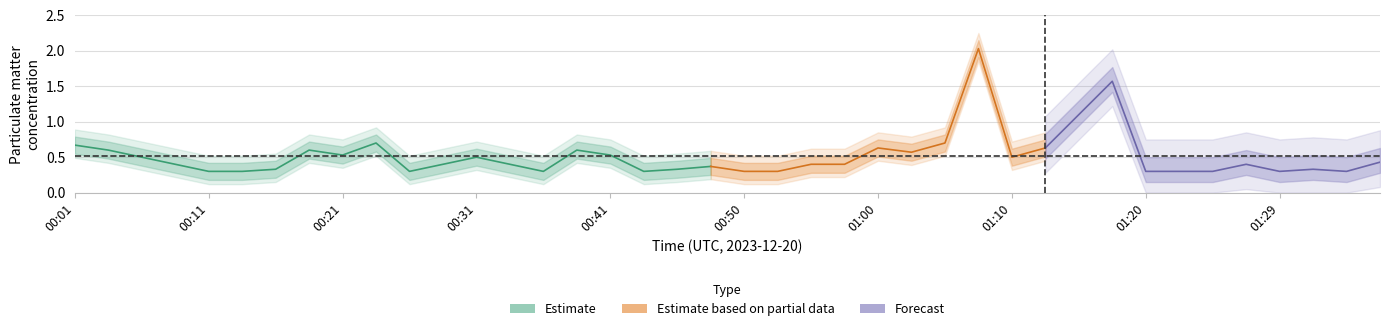

What is the difference between the maximum and minimum values in the P1 series?

1.7